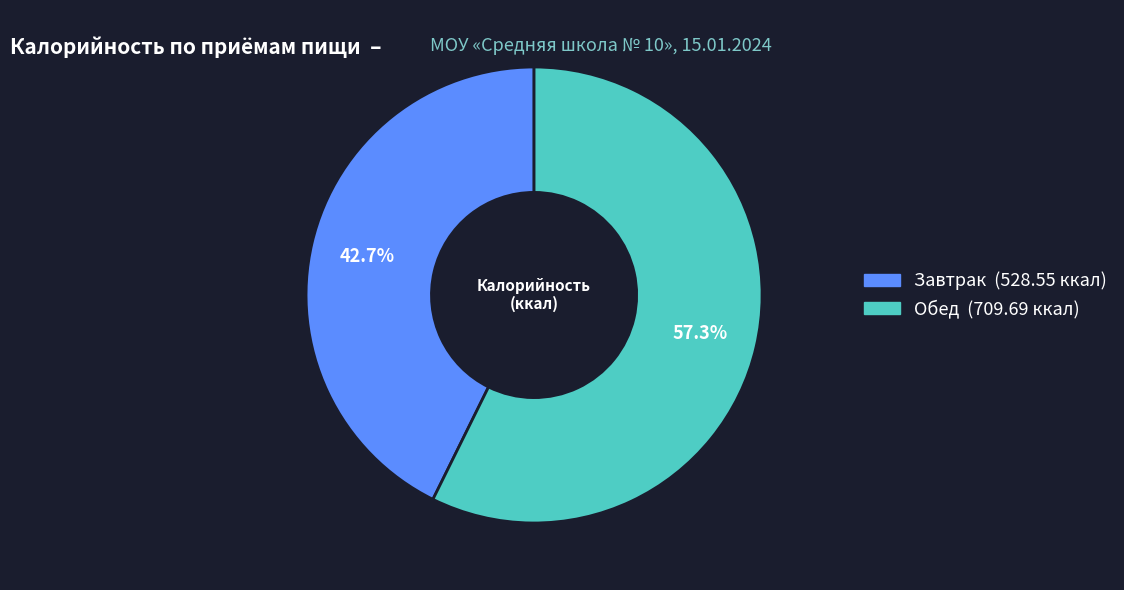

True or false: Обед accounts for 45% of the total.

False